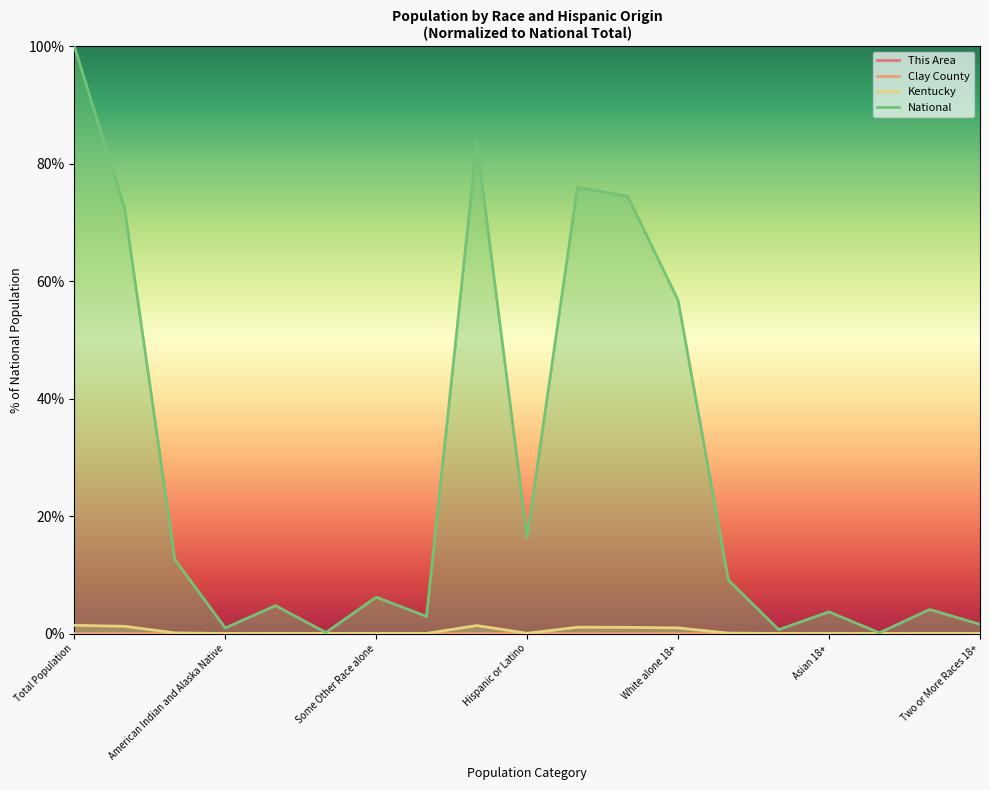

At which category is the sum across all series the highest?

Total Population